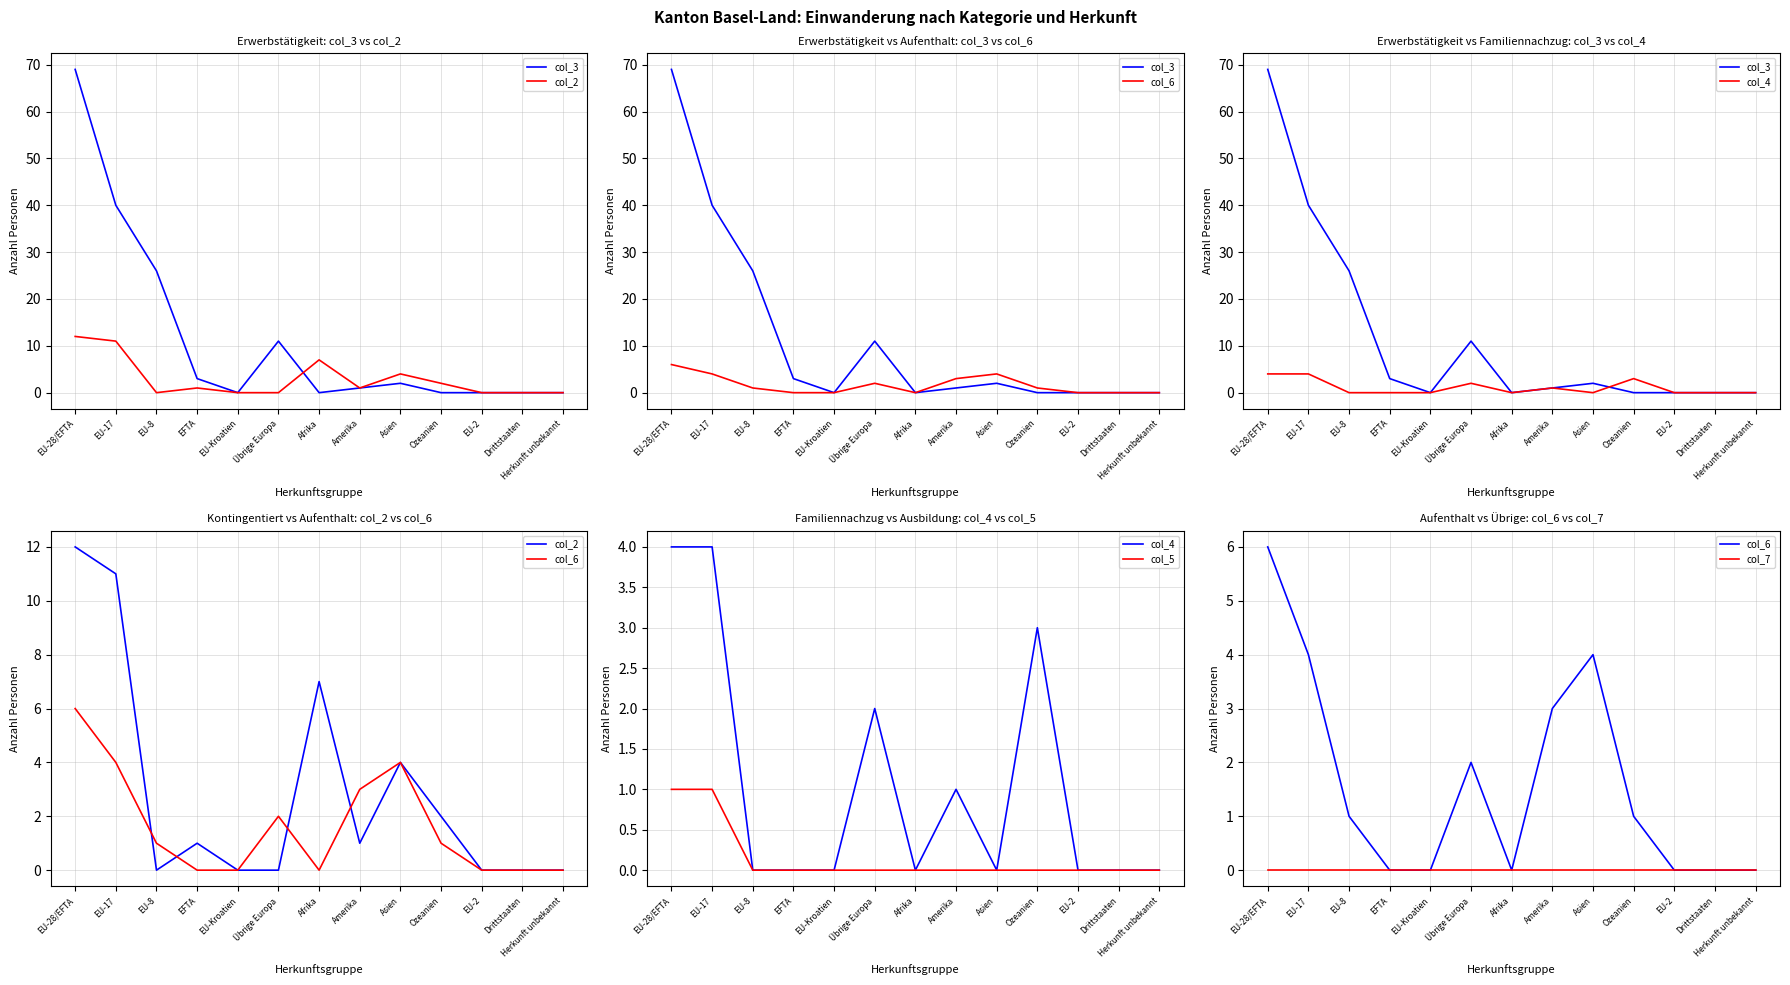

What is the difference between the highest and lowest values at Amerika?

3